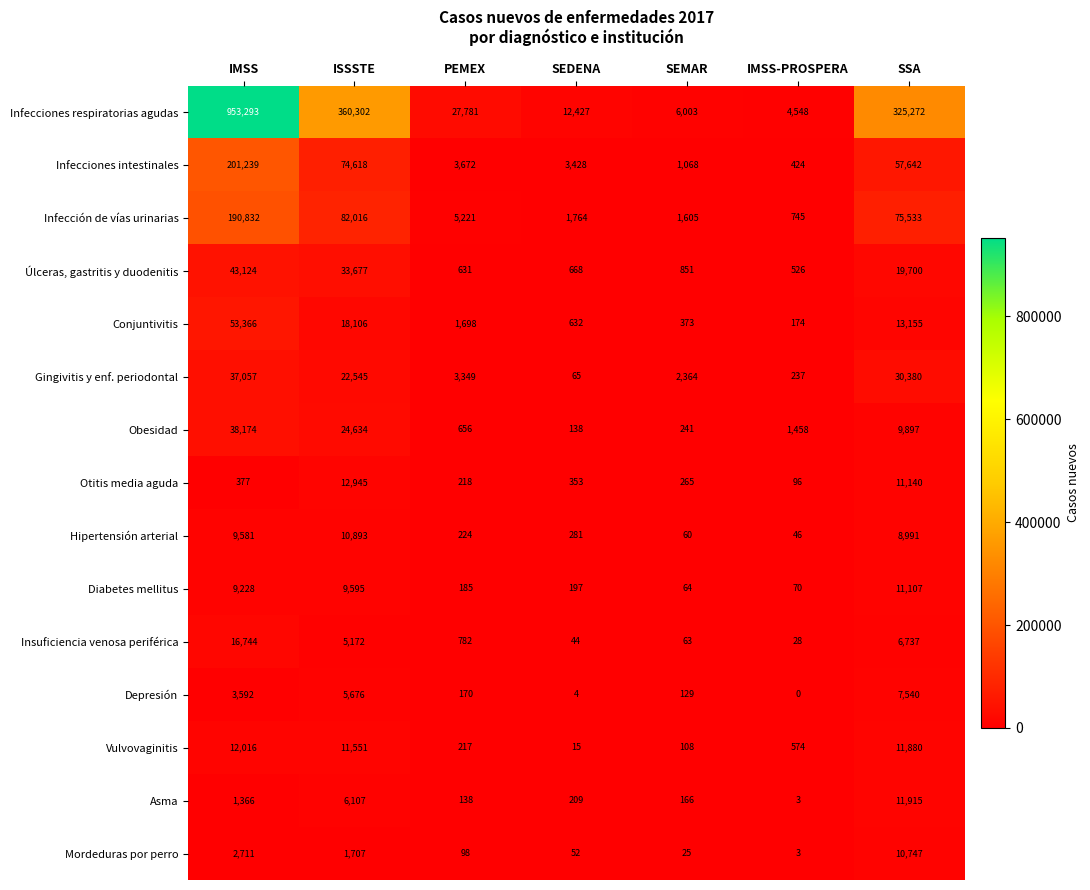

At which category is the sum across all series the highest?

IMSS